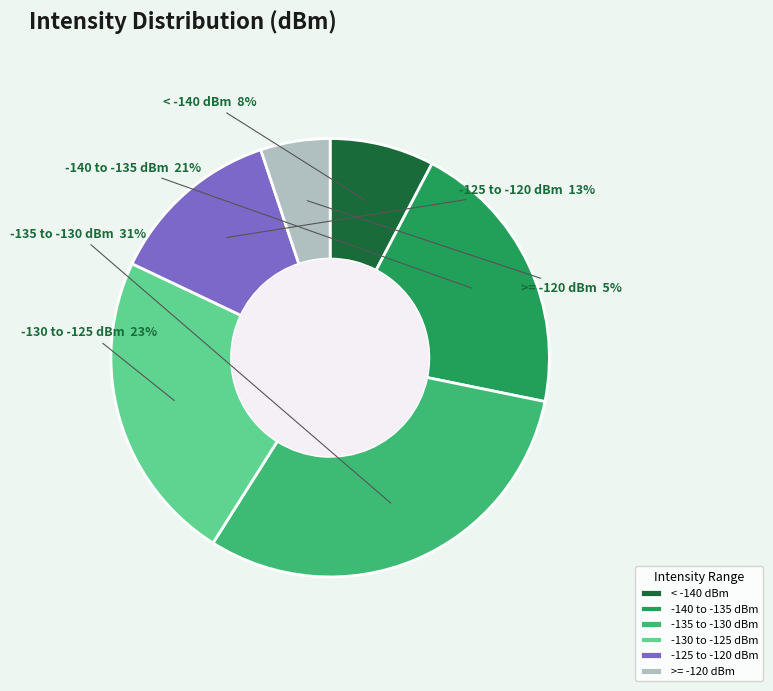

Count the number of slices in the pie.

6